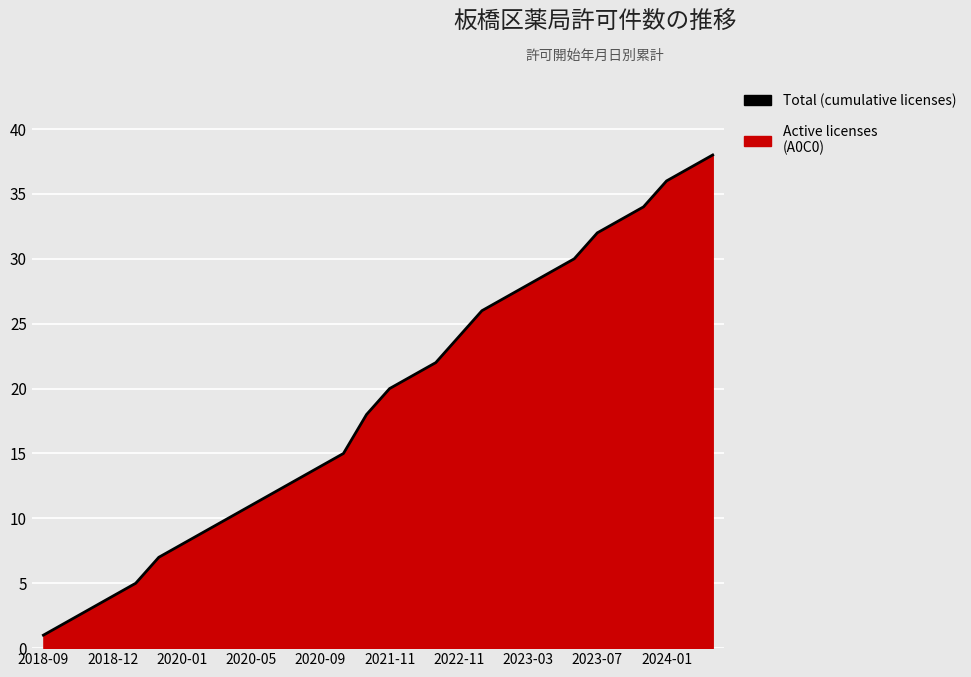

Reading left to right, list all the values displayed in this chart.

1	2	3	4	5	7	8	9	10	11	12	13	14	15	18	20	21	22	24	26	27	28	29	30	32	33	34	36	37	38